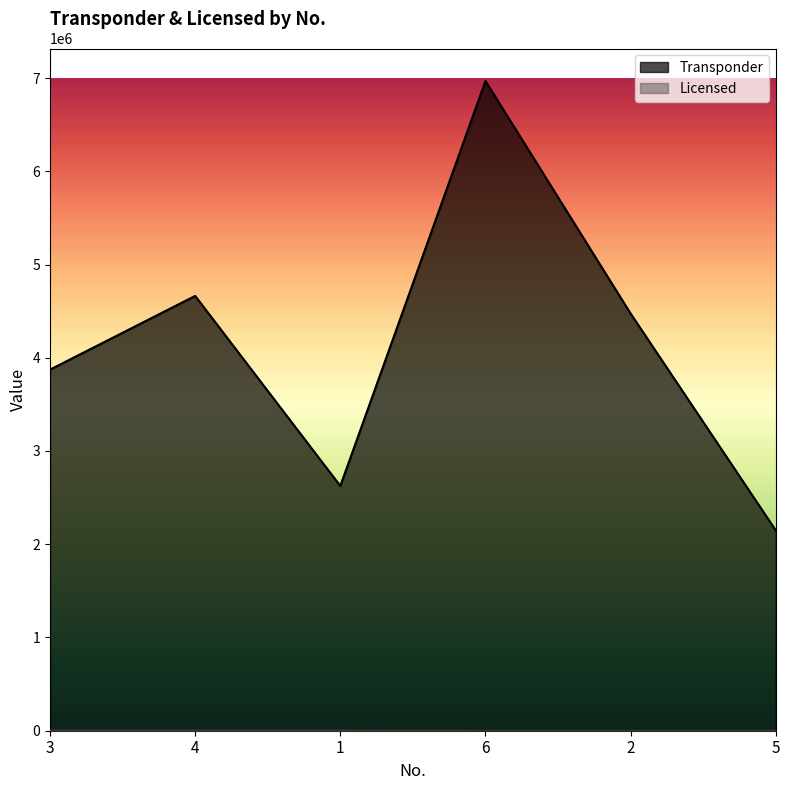

Where is the first local minimum for Licensed?

4